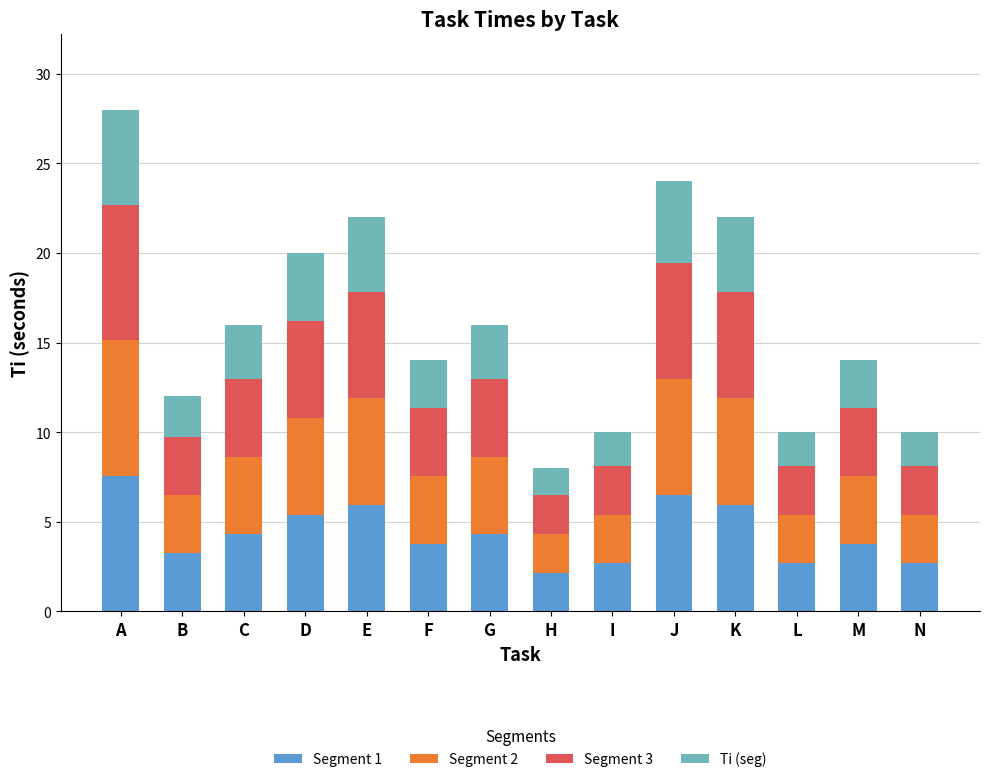

How many series are shown in this chart?

4